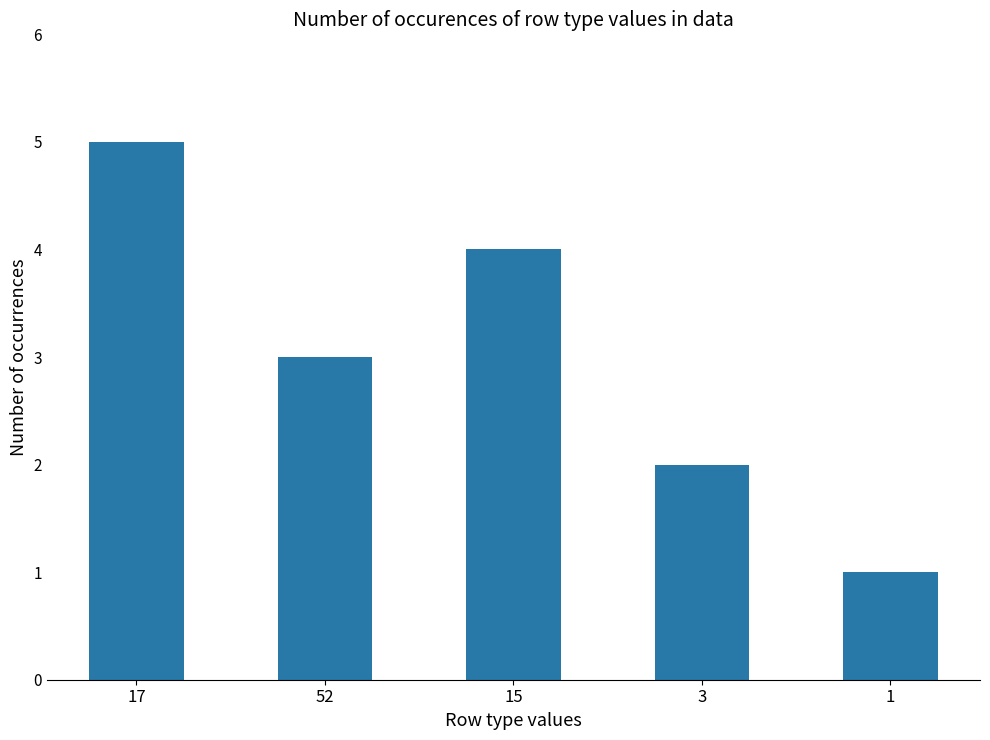

What is the sum of all values?

15